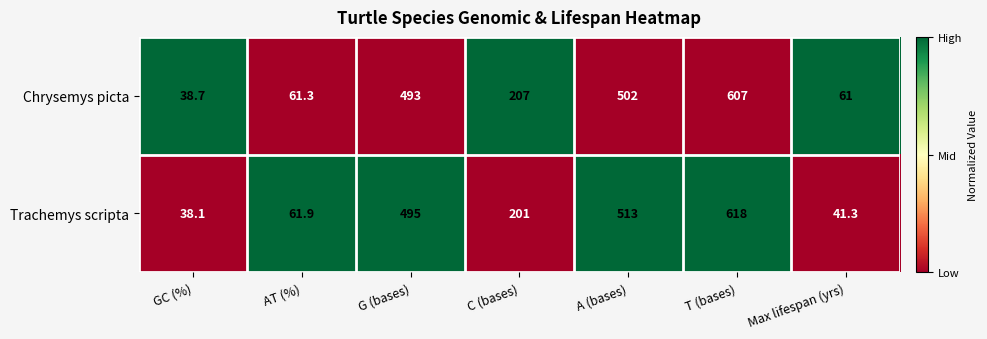

What is the difference between the Trachemys scripta values at AT (%) and A (bases)?

451.1